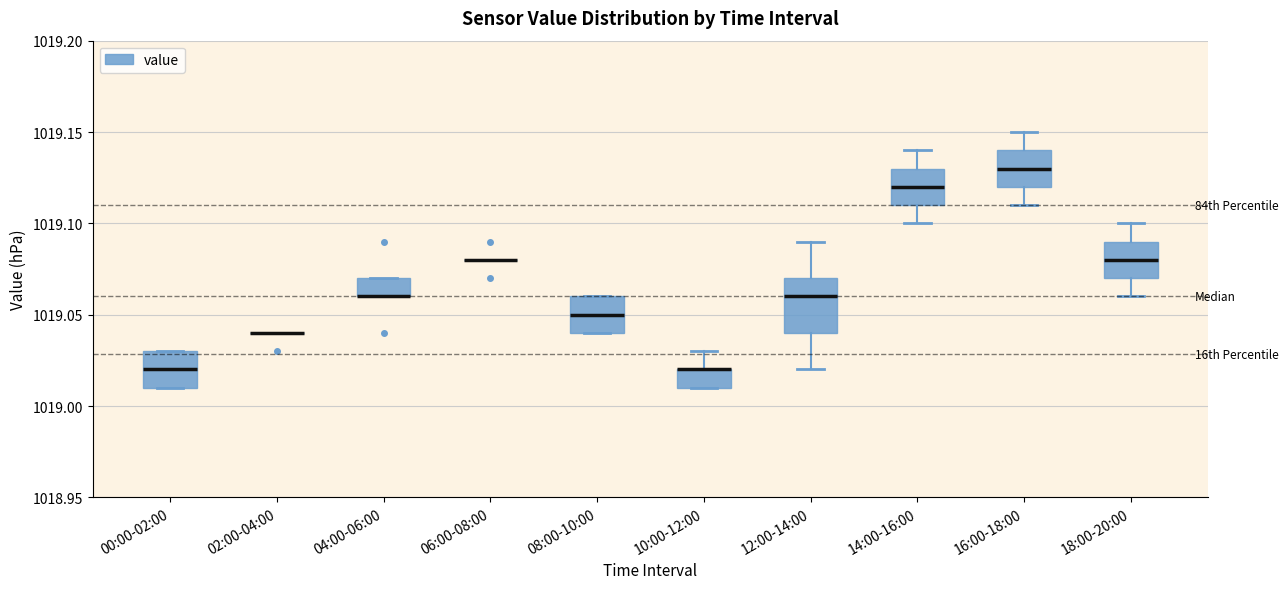

Reading left to right, transcribe this box plot: for each box, give where its median line is, the range the box spans, and where its two whiskers end, as read against the y-axis. The values are not printed on the chart, so give them approximately, as read against the axis.

00:00-02:00: median 1019.02, box 1019.01 to 1019.03, whiskers 1019.01 to 1019.03
02:00-04:00: box collapsed to a line at 1019.04, whiskers 1019.04 to 1019.04
04:00-06:00: median 1019.06 (drawn on the box's lower edge), box 1019.06 to 1019.07, whiskers 1019.06 to 1019.07
06:00-08:00: box collapsed to a line at 1019.08, whiskers 1019.08 to 1019.08
08:00-10:00: median 1019.05, box 1019.04 to 1019.06, whiskers 1019.04 to 1019.06
10:00-12:00: median 1019.02 (drawn on the box's upper edge), box 1019.01 to 1019.02, whiskers 1019.01 to 1019.03
12:00-14:00: median 1019.06, box 1019.04 to 1019.07, whiskers 1019.02 to 1019.09
14:00-16:00: median 1019.12, box 1019.11 to 1019.13, whiskers 1019.10 to 1019.14
16:00-18:00: median 1019.13, box 1019.12 to 1019.14, whiskers 1019.11 to 1019.15
18:00-20:00: median 1019.08, box 1019.07 to 1019.09, whiskers 1019.06 to 1019.10